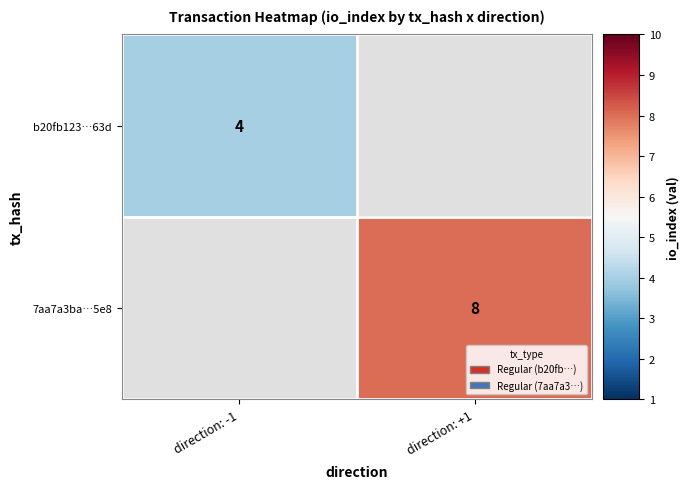

What is the maximum value shown in the chart?

8.0